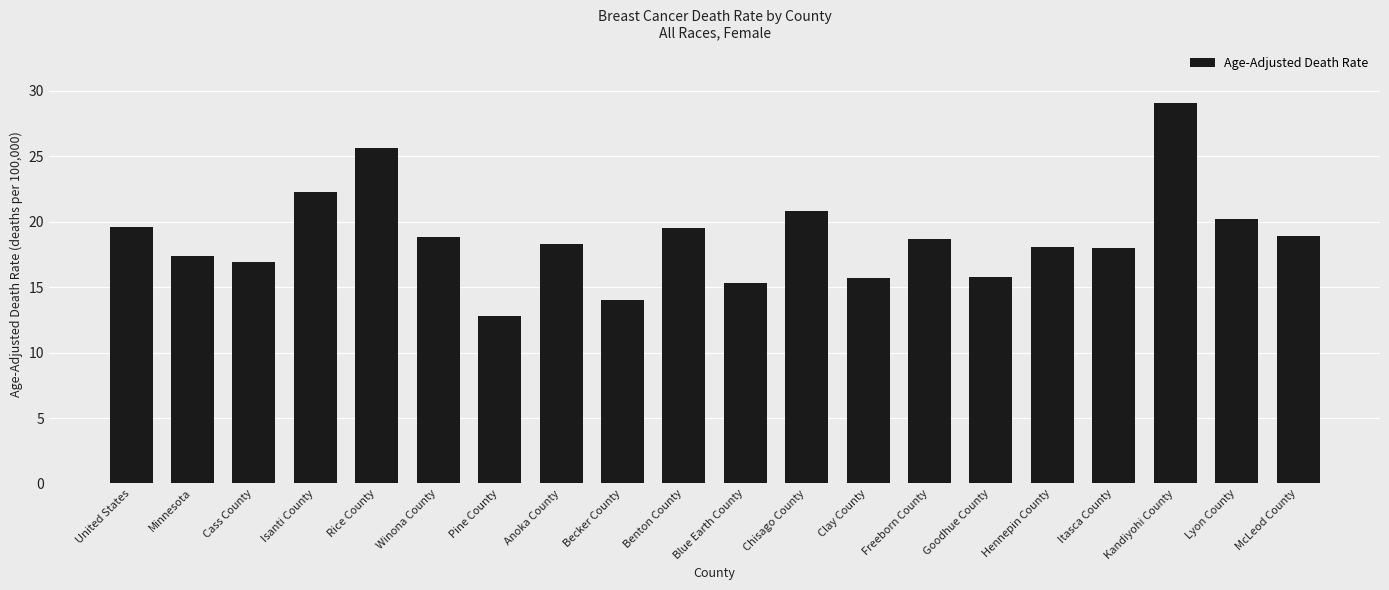

What is the greatest value displayed?

29.1